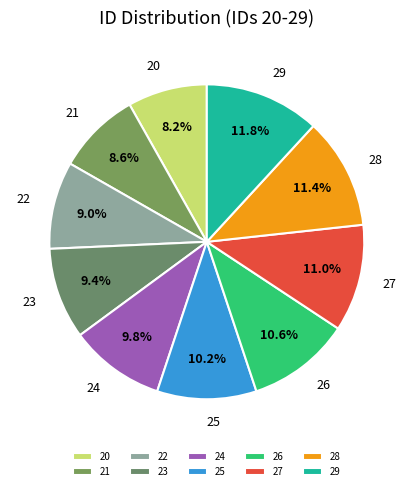

What is the total percentage of 25 and 29?

22.0%